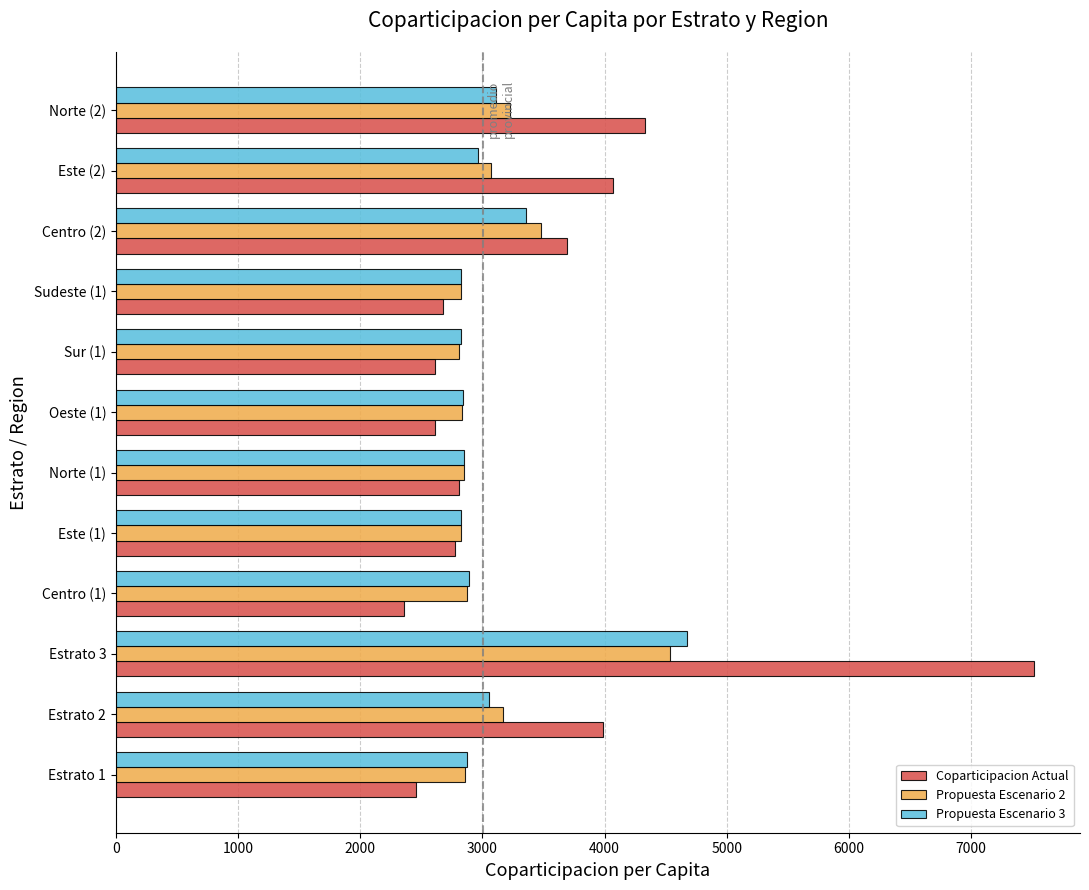

What is the greatest value displayed?

7515